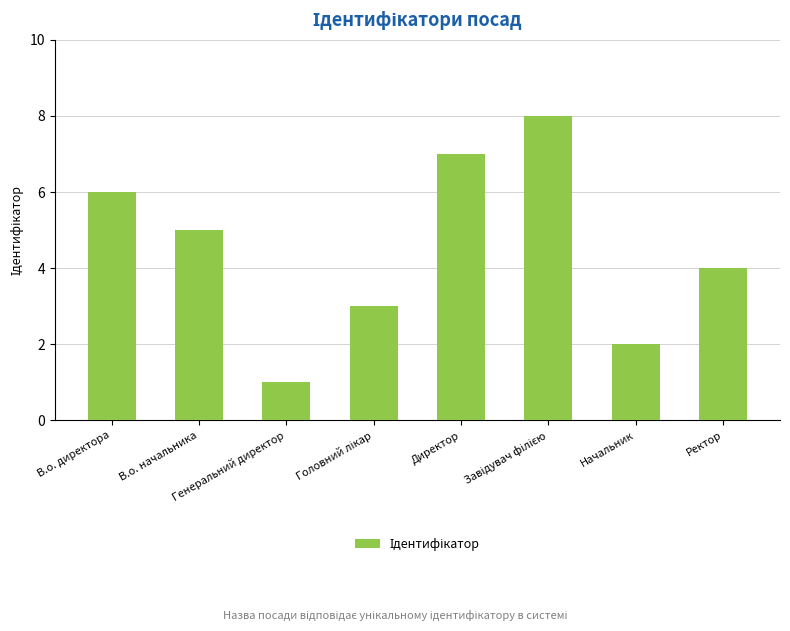

Approximately how many times larger is the value at Директор compared to Начальник?

3.5